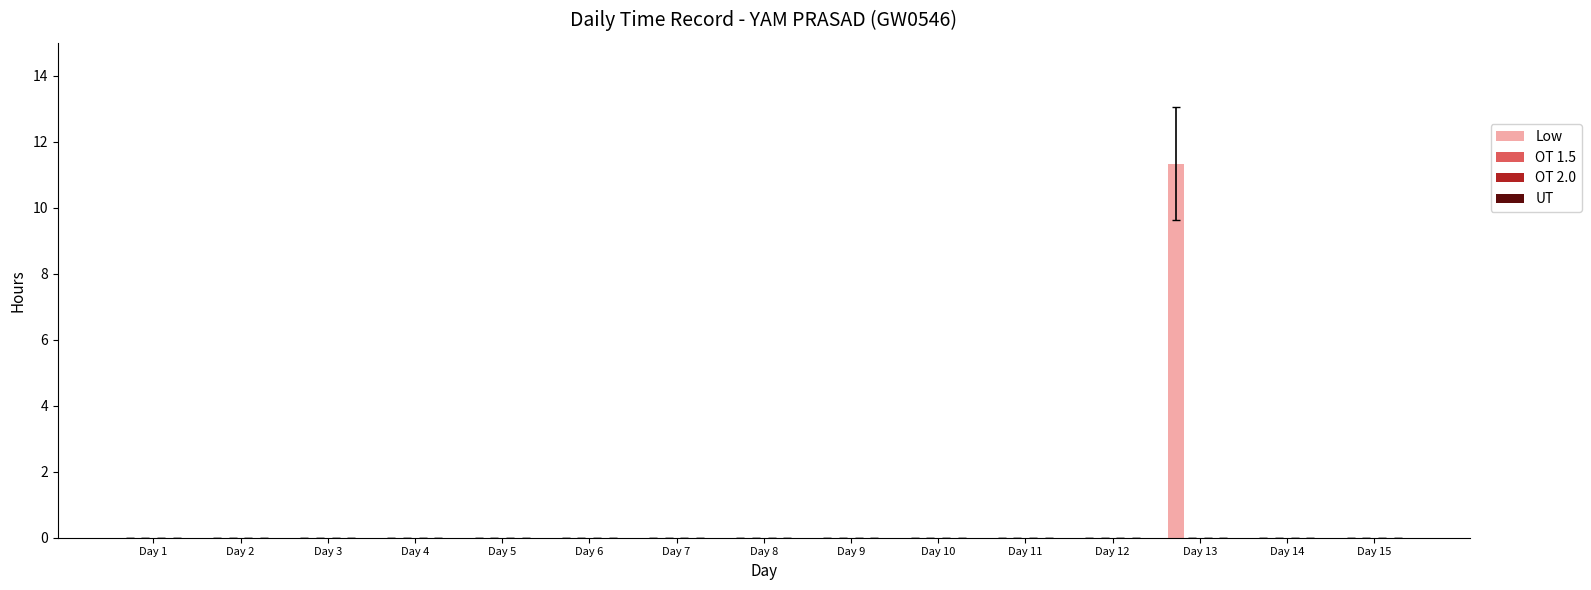

What is the sum of all values?

11.3